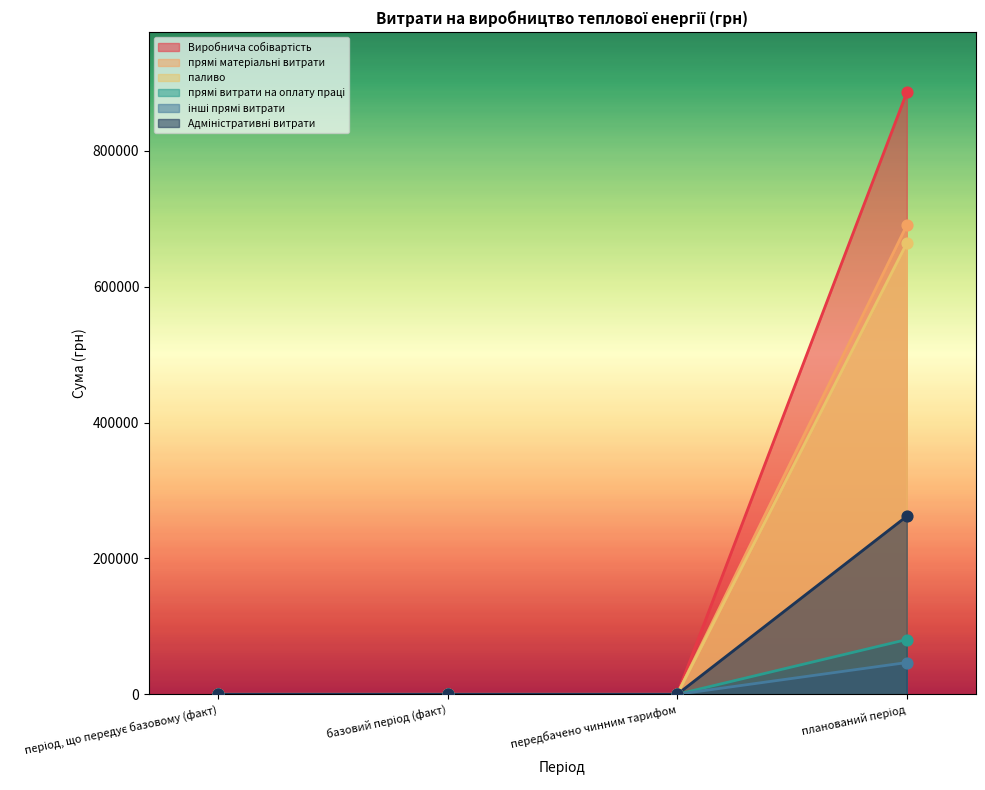

Which series has the largest Y range (max minus min)?

паливо